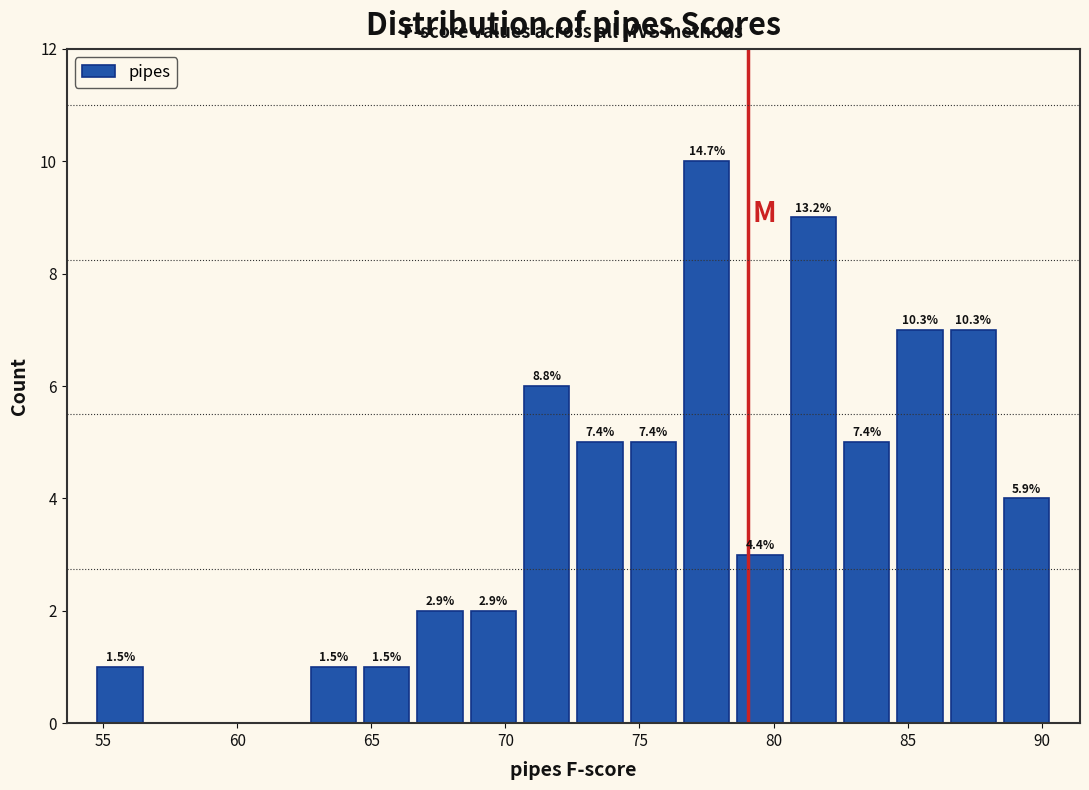

Read against the x-axis, roughly where is the centre of the tallest bar?

77.5